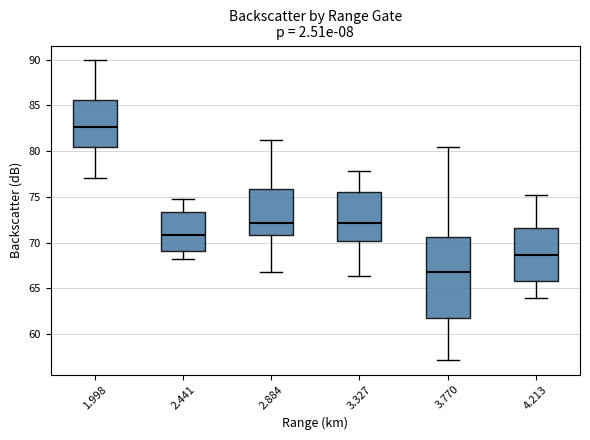

Reading left to right, transcribe this box plot: for each box, give where its median line is, the range the box spans, and where its two whiskers end, as read against the y-axis. The values are not printed on the chart, so give them approximately, as read against the axis.

1.998: median 82.5, box 80.5 to 85.5, whiskers 77.0 to 90.0
2.441: median 71.0, box 69.0 to 73.5, whiskers 68.0 to 75.0
2.884: median 72.0, box 71.0 to 76.0, whiskers 67.0 to 81.0
3.327: median 72.0, box 70.0 to 75.5, whiskers 66.5 to 78.0
3.770: median 67.0, box 62.0 to 70.5, whiskers 57.0 to 80.5
4.213: median 68.5, box 66.0 to 71.5, whiskers 64.0 to 75.0